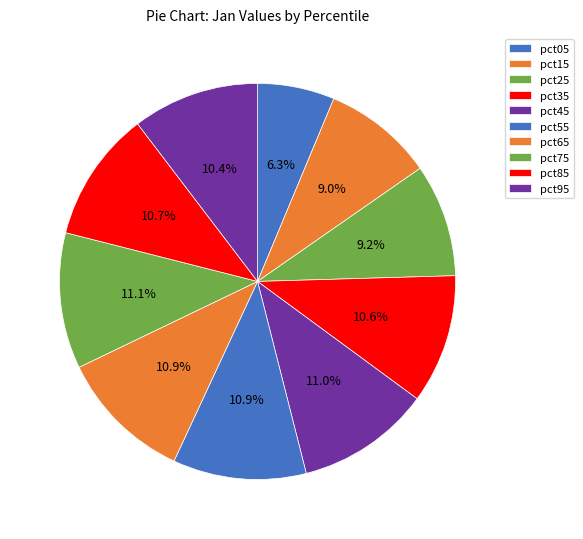

The pct55 slice represents 24% of the pie. True or false?

False